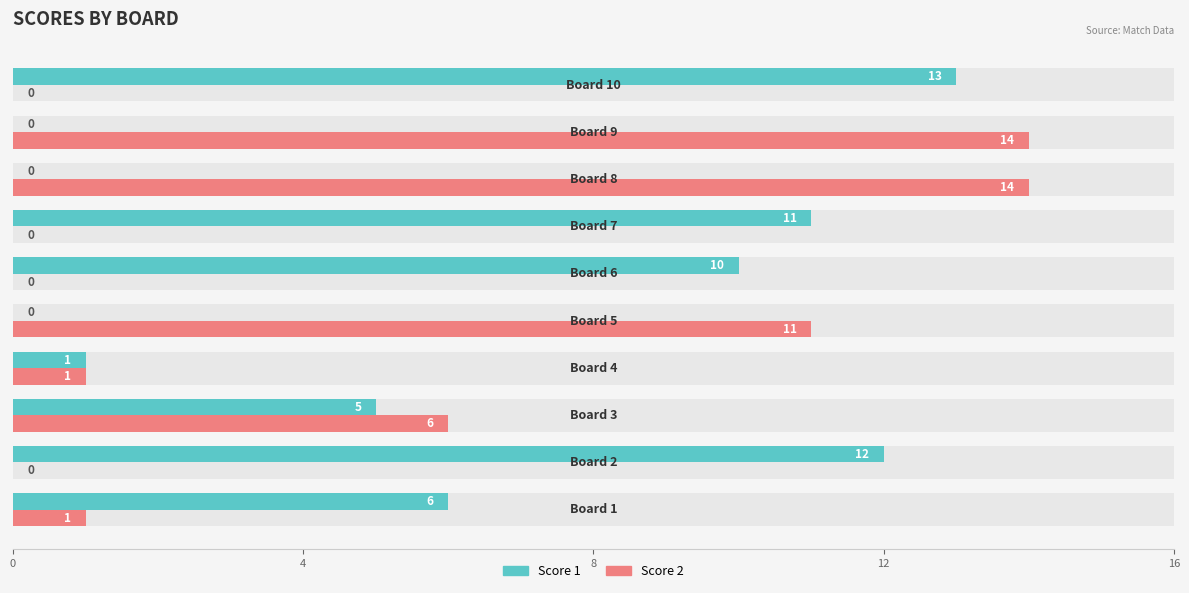

Are the bars grouped side by side (vs. stacked)?

Yes